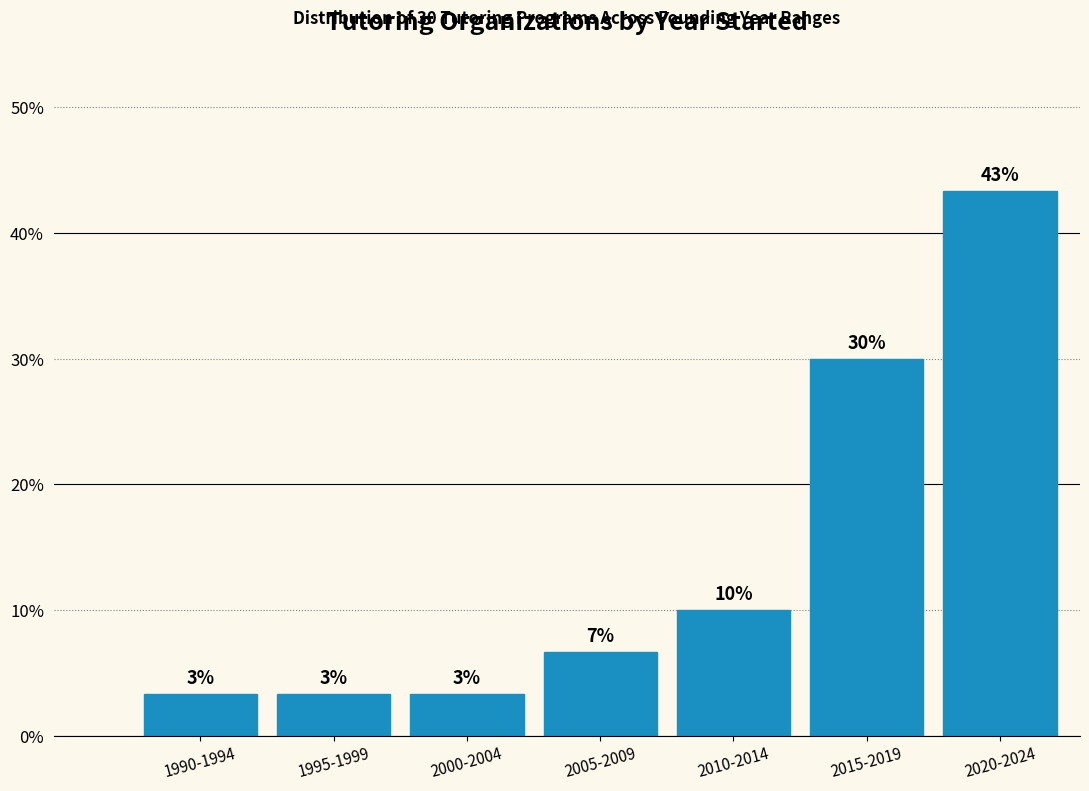

How many bars are there in total?

7